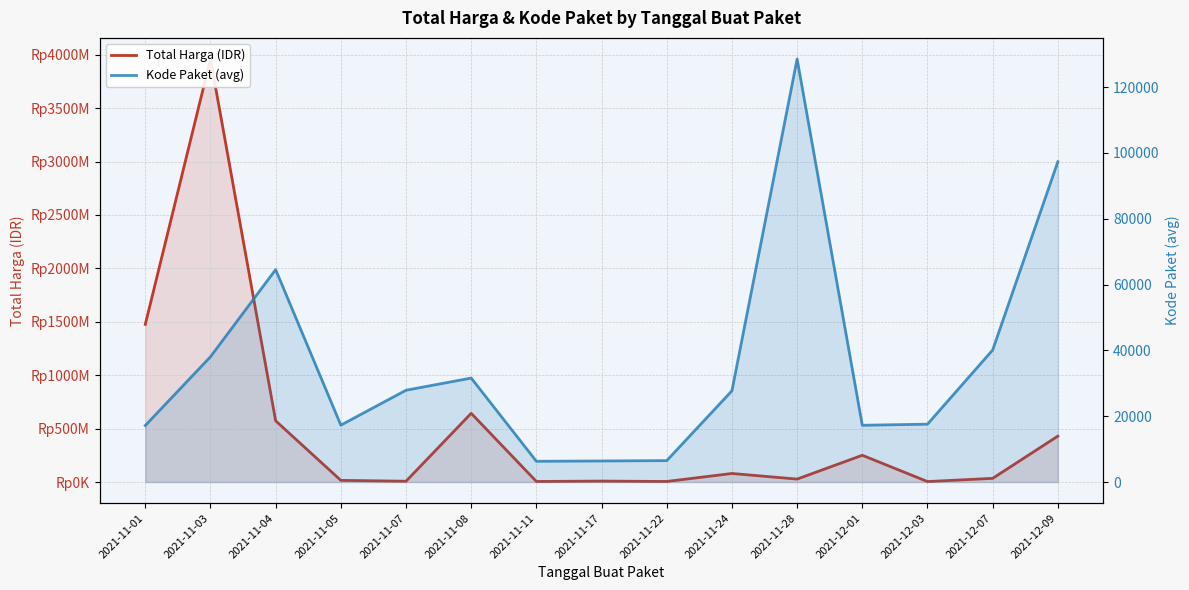

What is the total value across all series at 2021-11-28?

27540516